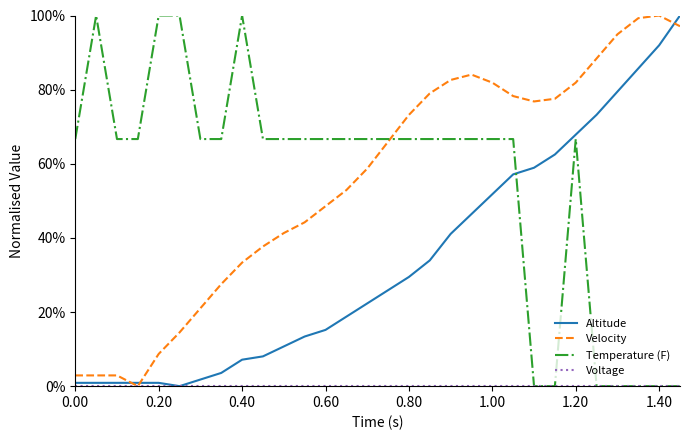

Does the chart display data point markers on the line(s)?

No